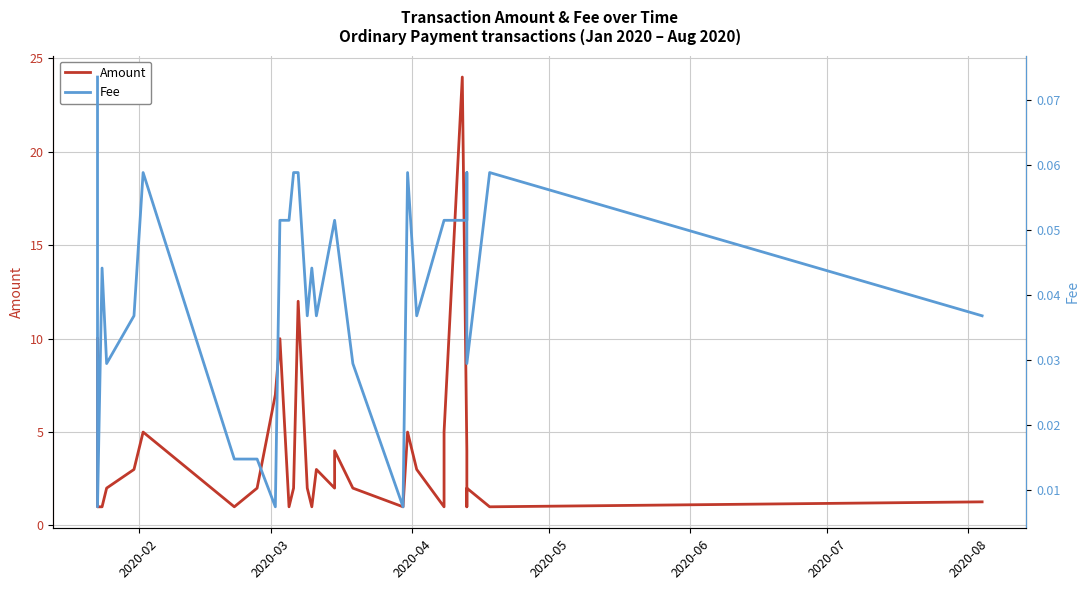

Rank the series by their maximum value, from highest to lowest.

Amount, Fee